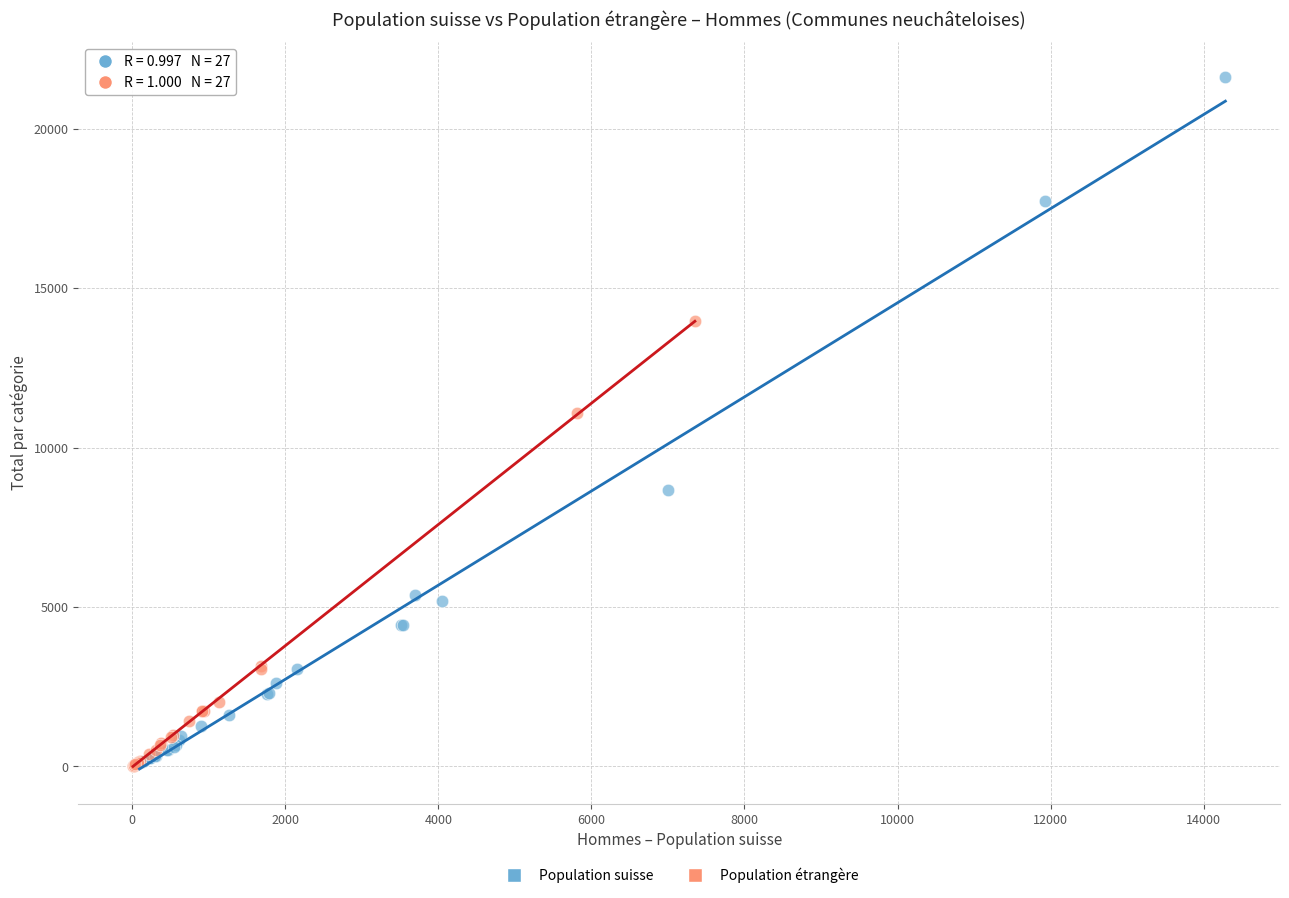

Which series reaches the maximum Y coordinate?

Population suisse